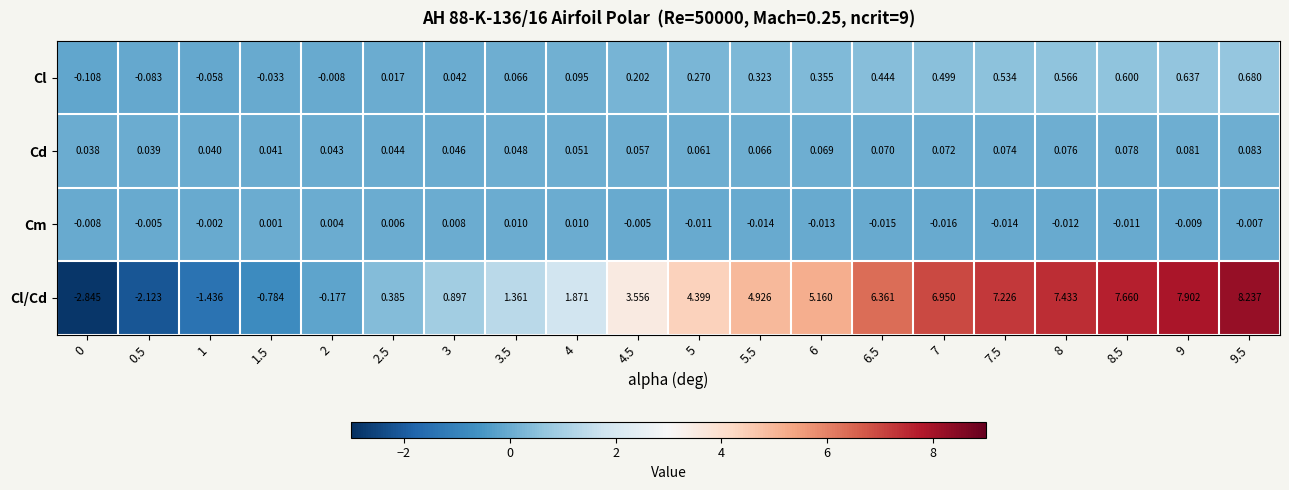

List the series in order of their peak value, highest first.

Cl/Cd, Cl, Cd, Cm